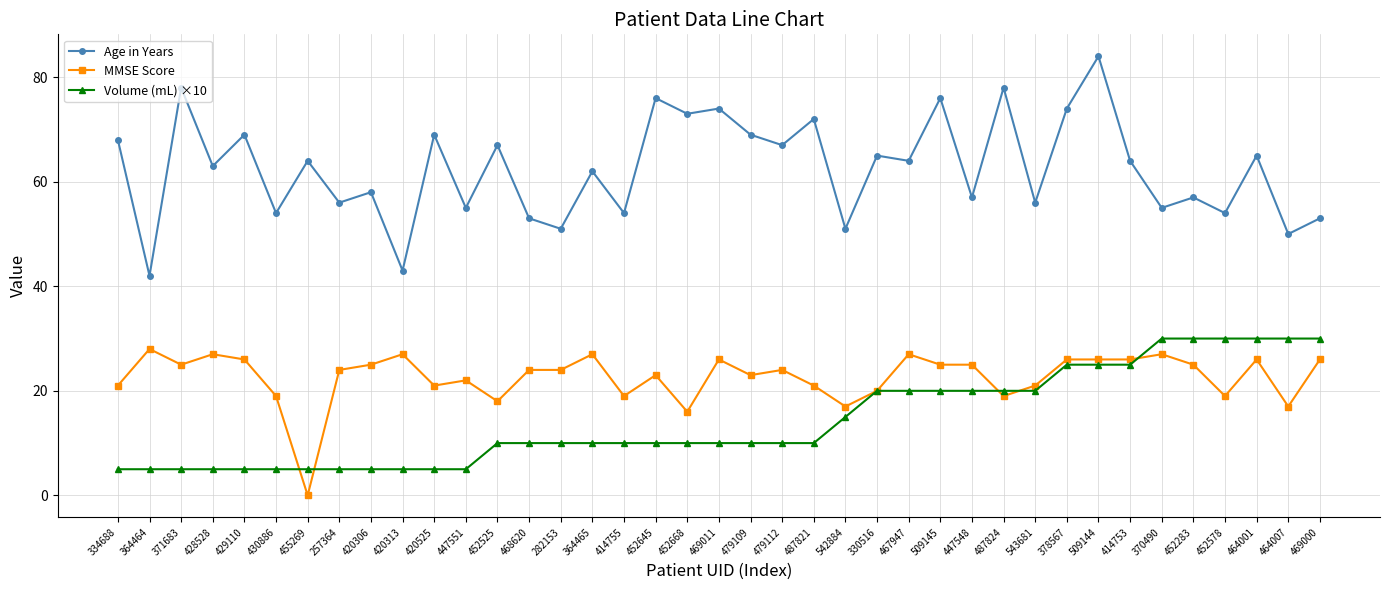

At which category does the chart reach its minimum across all series?

455269